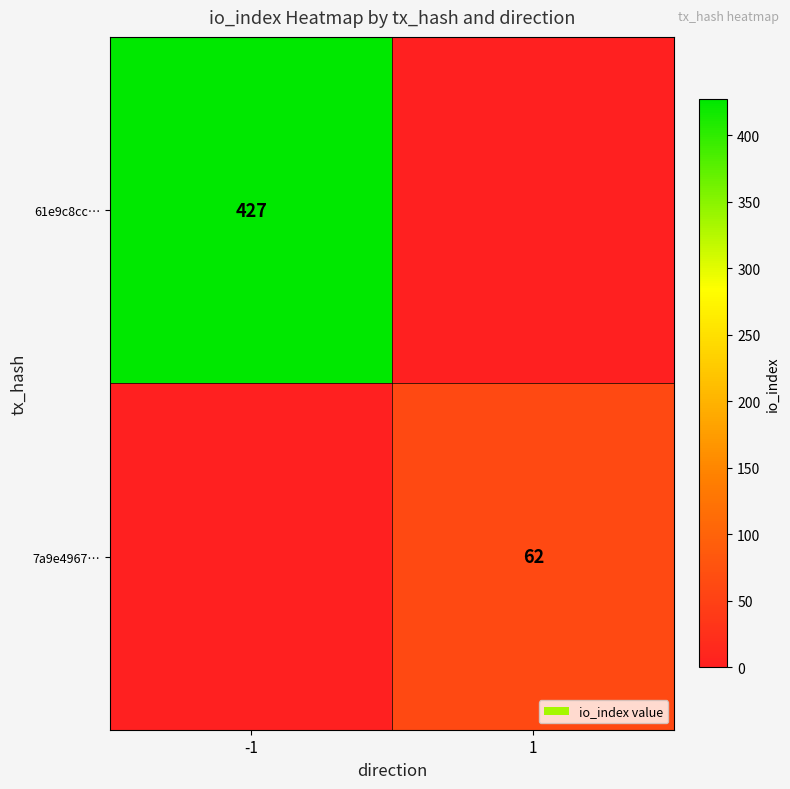

The 61e9c8cc… series shows 427 at -1. True or false?

True